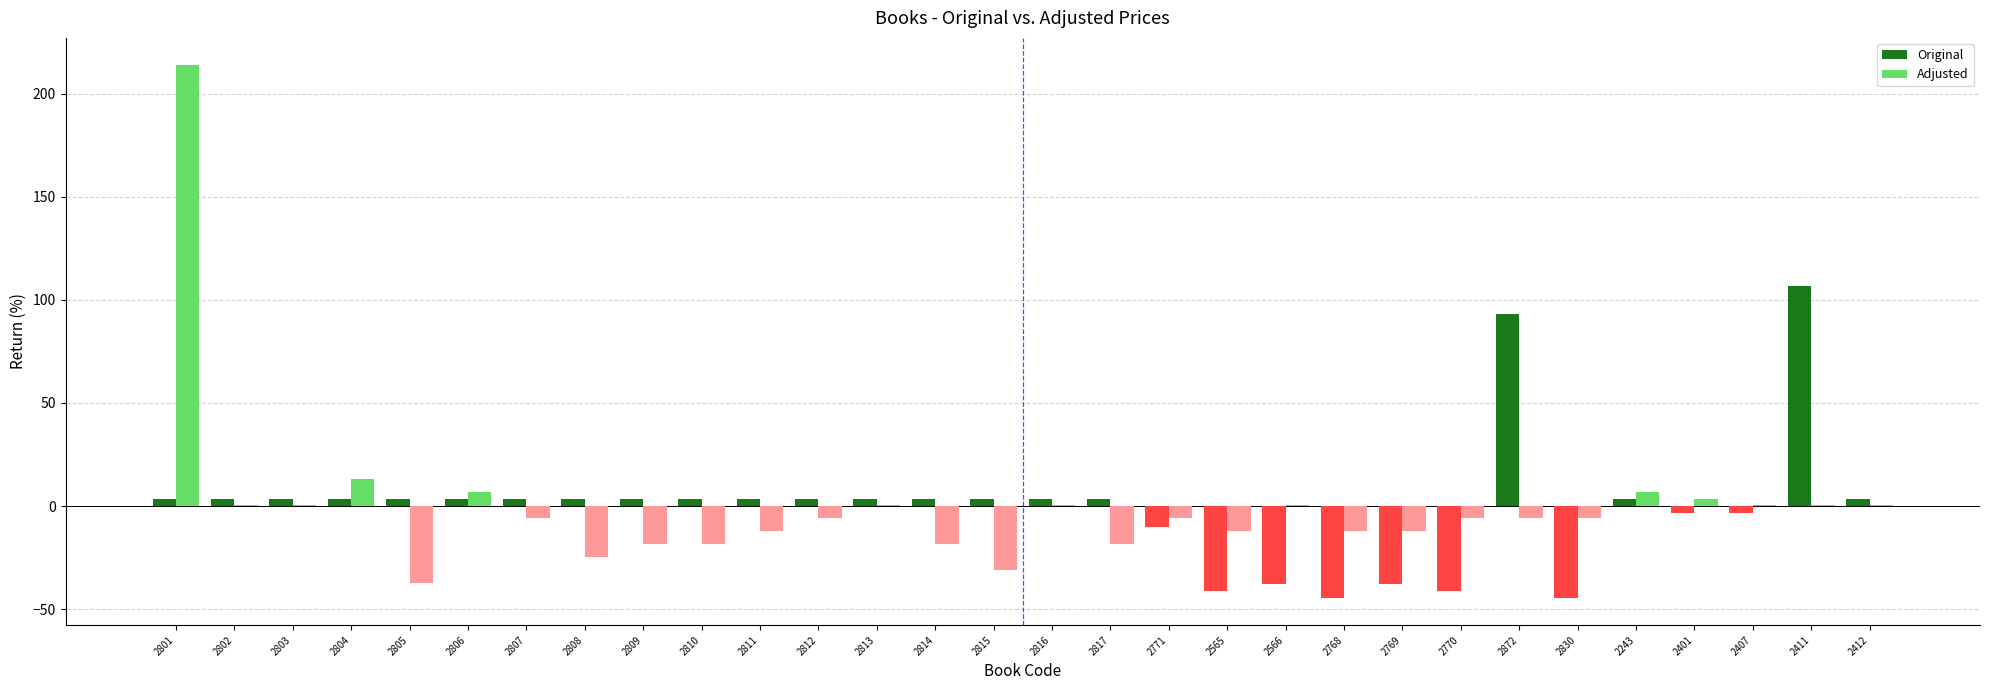

Which category has the highest value in the Original series?

2411